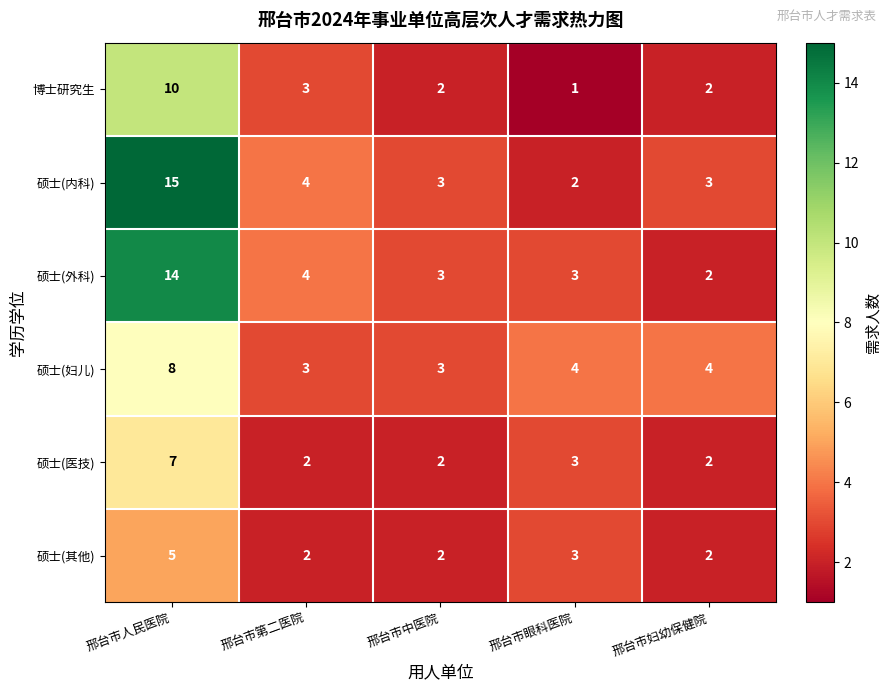

List the series in order of their peak value, lowest first.

硕士(其他), 硕士(医技), 硕士(妇儿), 博士研究生, 硕士(外科), 硕士(内科)